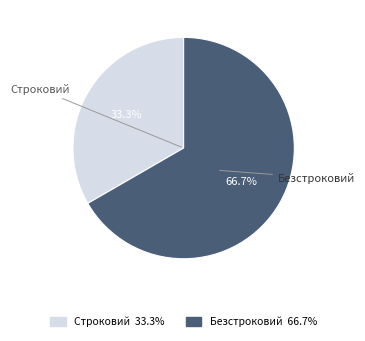

What is the ratio of the value at Безстроковий to the value at Строковий?

2.0